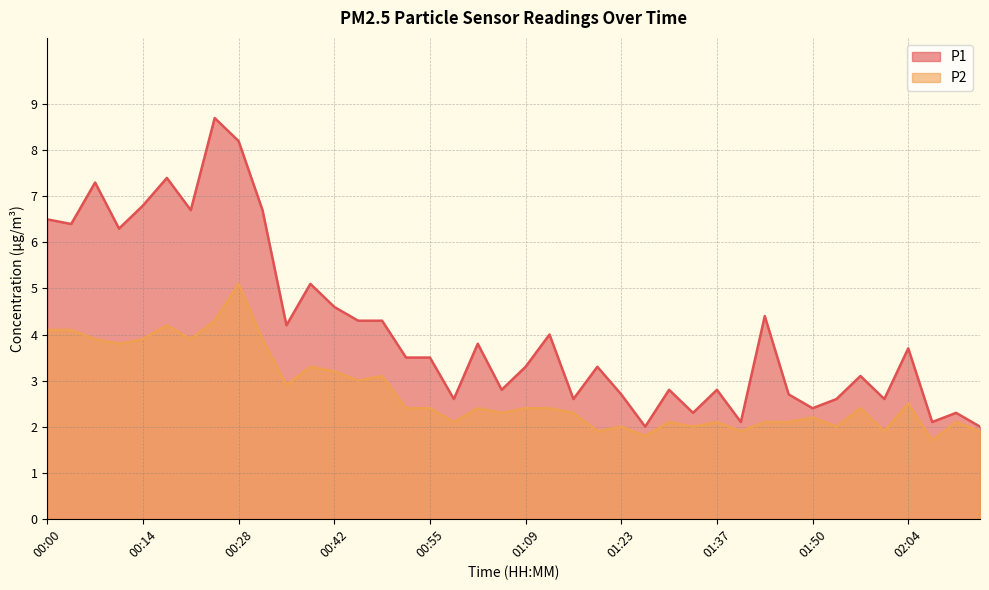

Which series has the largest total across all categories?

P1